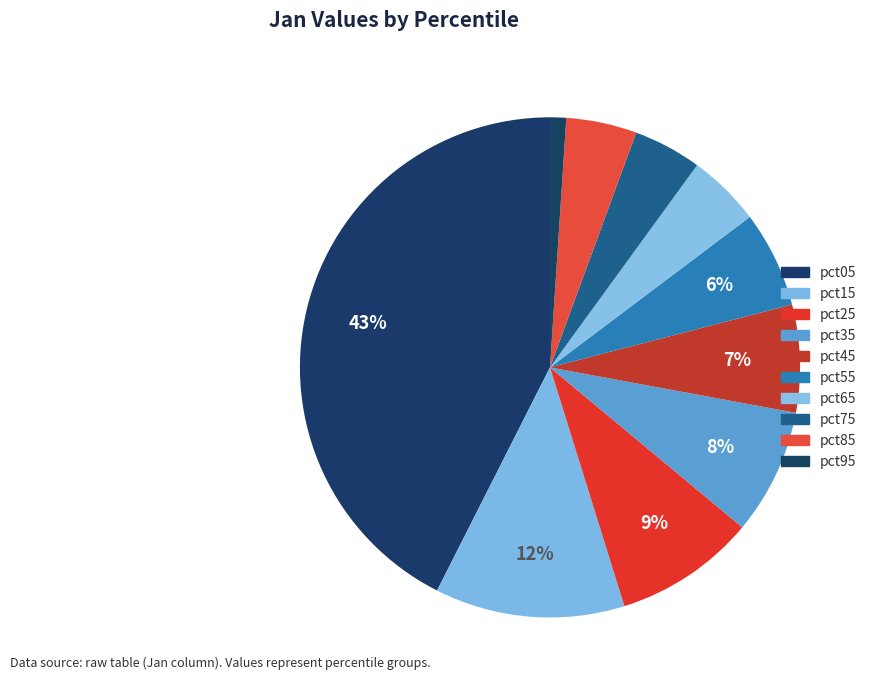

What percentage do pct95 and pct75 together represent?

5.5%